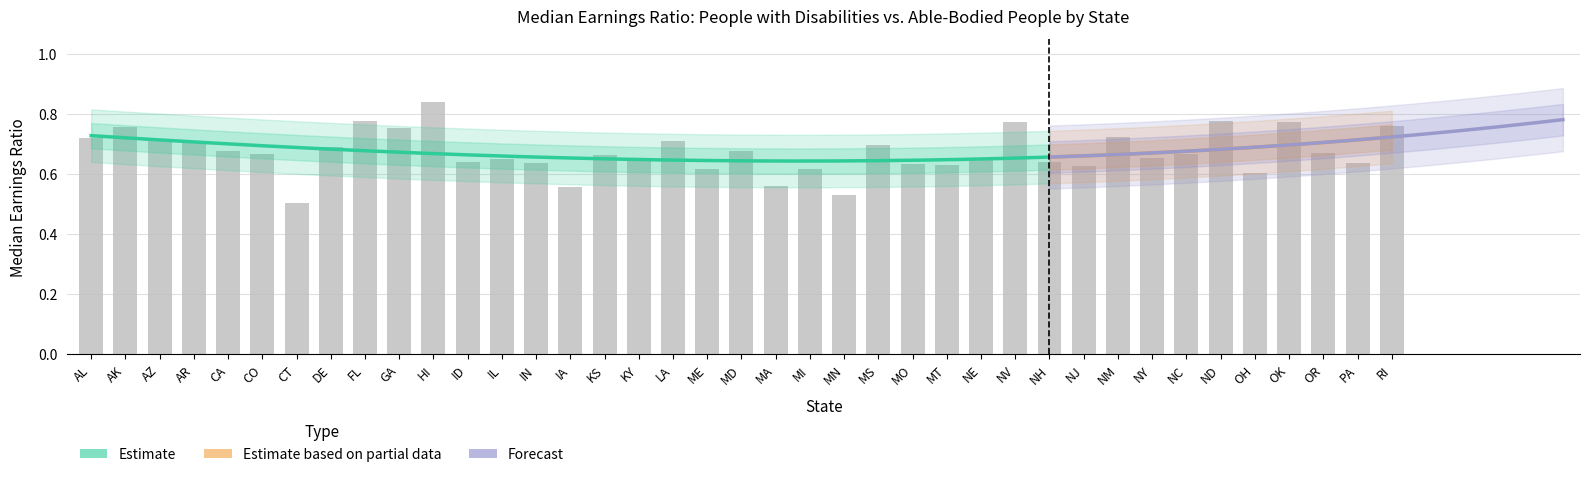

What is the difference between the second highest and second lowest values?

0.2